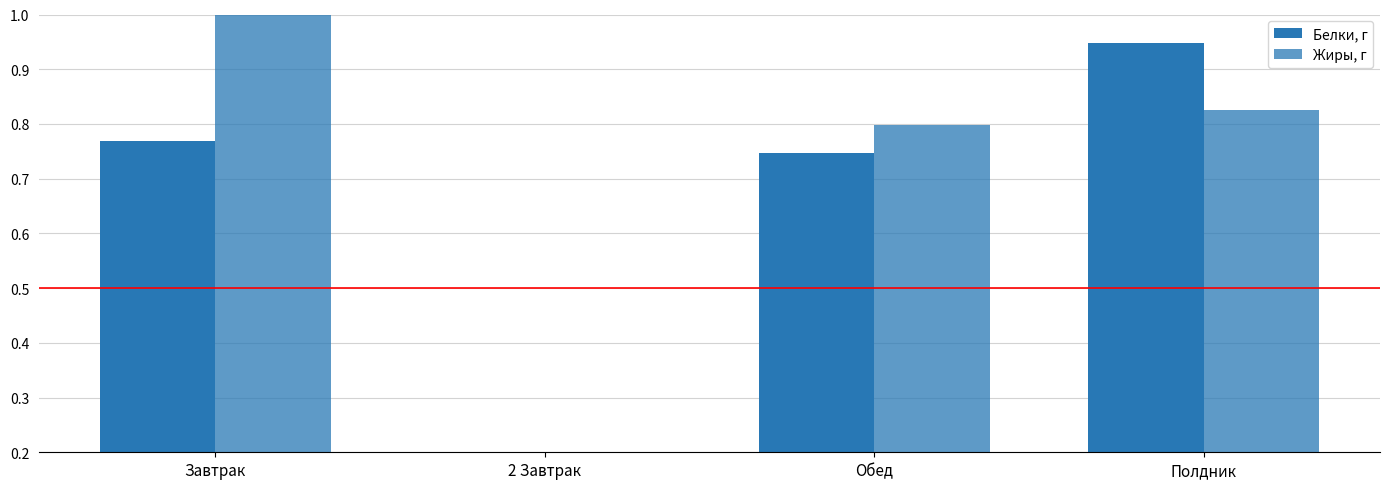

Rank the series by their maximum value, from highest to lowest.

Жиры, г, Белки, г